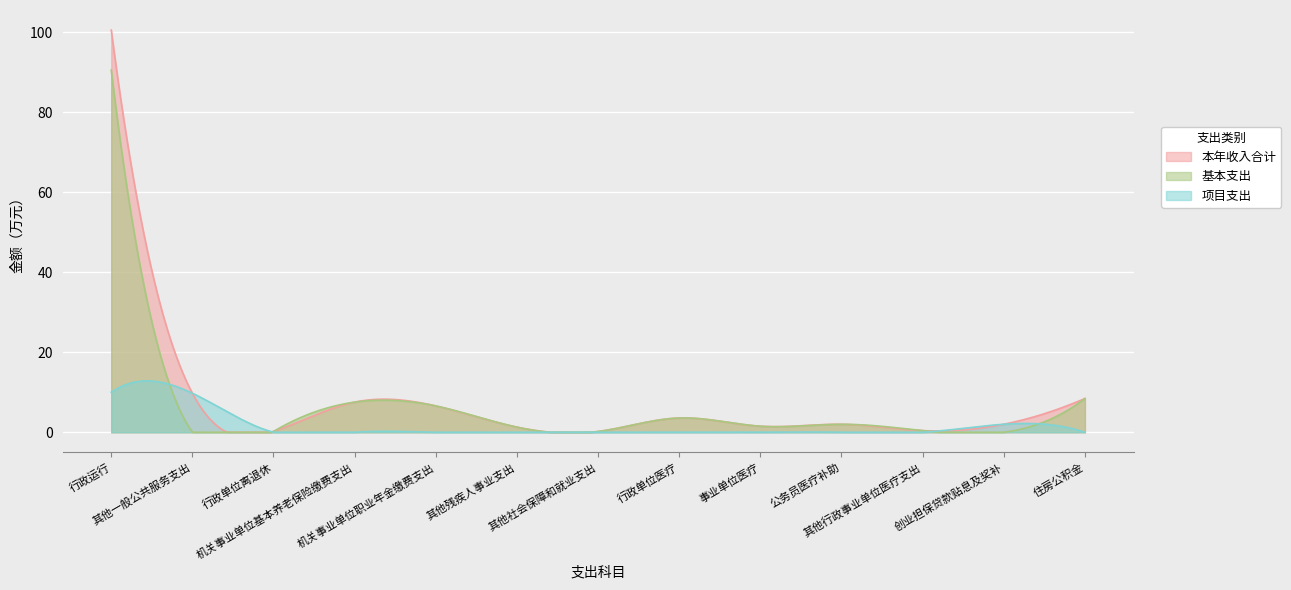

At which label is 项目支出 closest to 5?

创业担保贷款贴息及奖补